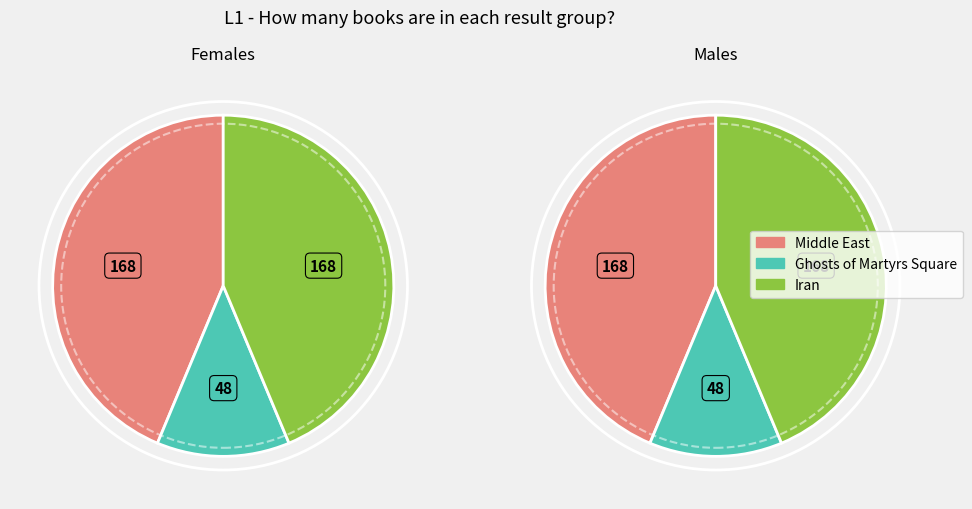

At Iran, list the series in order from largest to smallest.

Females, Males